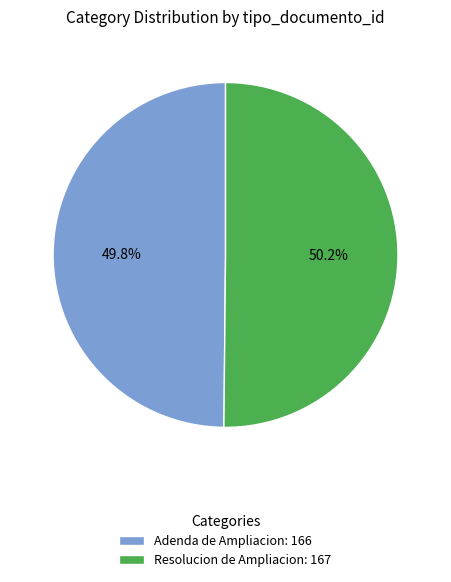

True or false: Resolucion de Ampliacion accounts for 50% of the total.

True